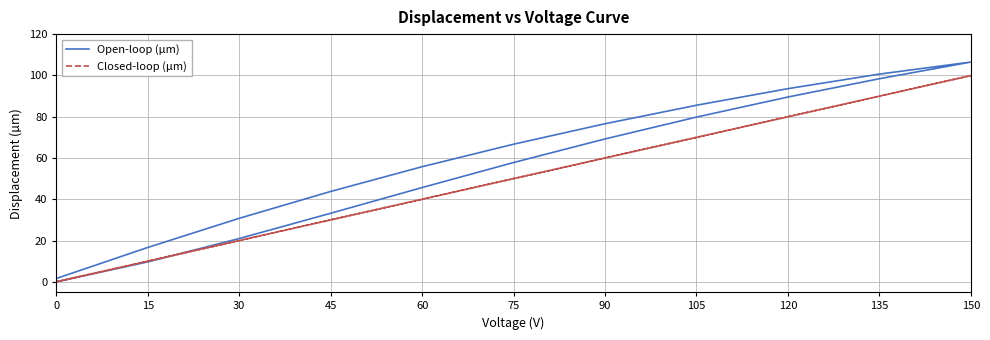

Where do Open-loop (µm) and Closed-loop (µm) first cross each other?

15 and 30